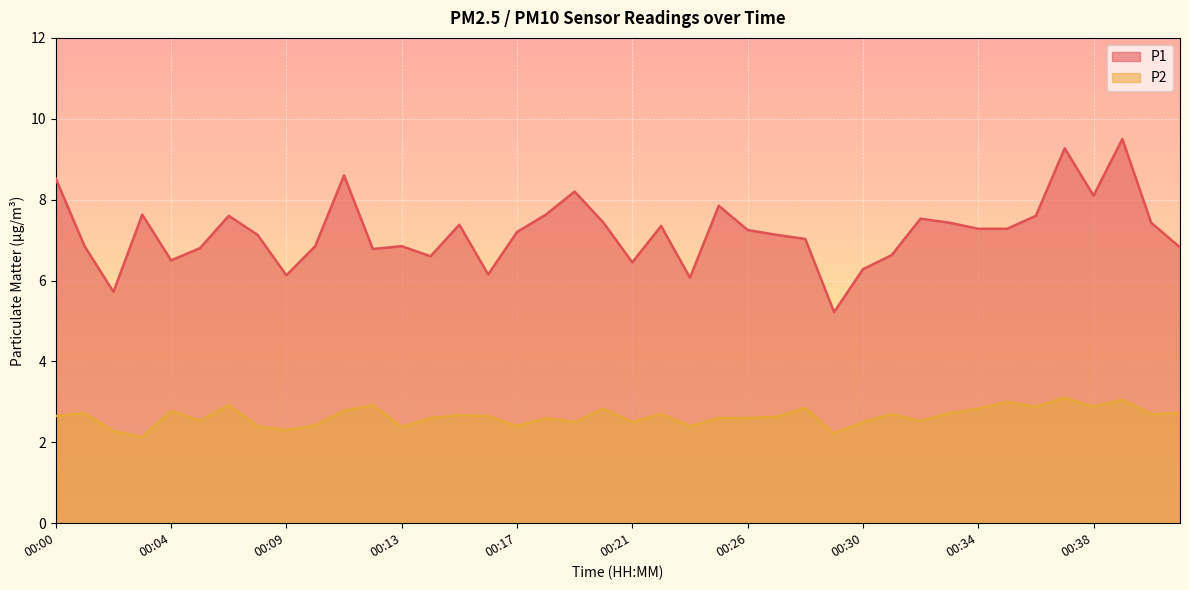

Reading right to left, list all the values displayed in this chart.

P1: 6.8	7.4	9.5	8.1	9.3	7.6	7.3	7.3	7.4	7.5	6.6	6.3	5.2	7.0	7.1	7.2	7.8	6.1	7.3	6.5	7.4	8.2	7.6	7.2	6.2	7.4	6.6	6.8	6.8	8.6	6.8	6.1	7.1	7.6	6.8	6.5	7.6	5.7	6.8	8.5
P2: 2.7	2.7	3.0	2.9	3.1	2.9	3.0	2.8	2.7	2.5	2.7	2.5	2.2	2.9	2.6	2.6	2.6	2.4	2.7	2.5	2.8	2.5	2.6	2.4	2.6	2.7	2.6	2.4	2.9	2.8	2.4	2.3	2.4	2.9	2.5	2.8	2.1	2.3	2.7	2.6